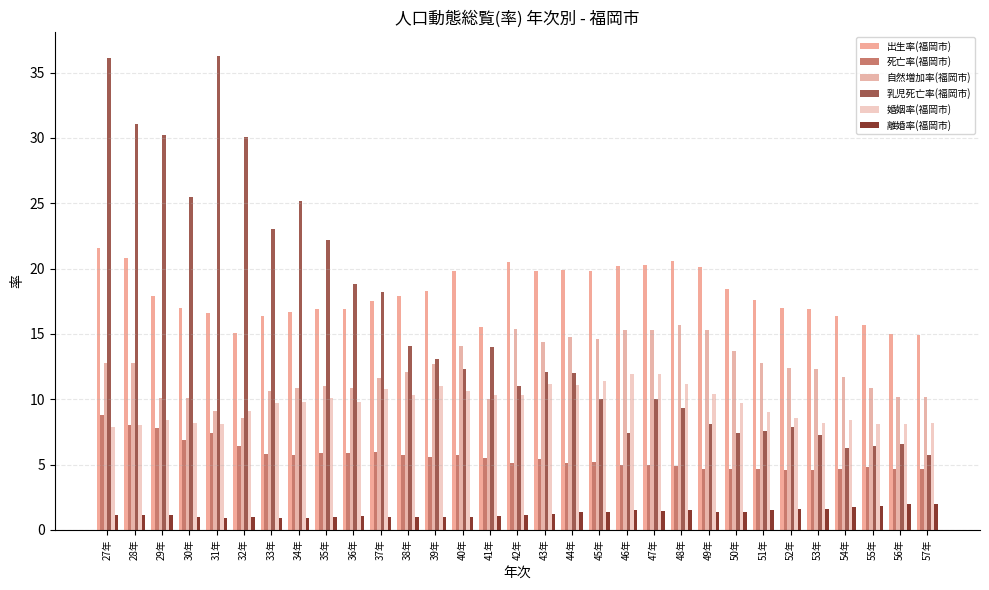

How many distinct data groups are displayed?

6